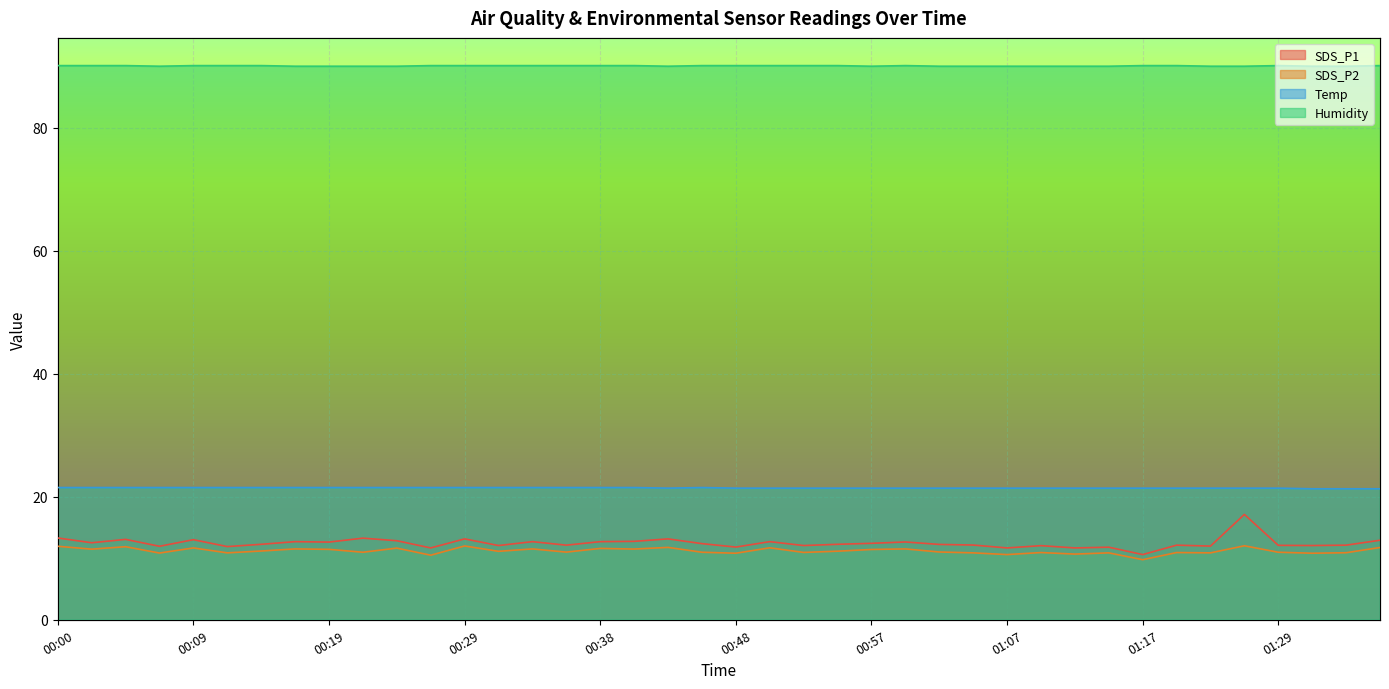

At which category does Temp reach its first local valley?

00:43